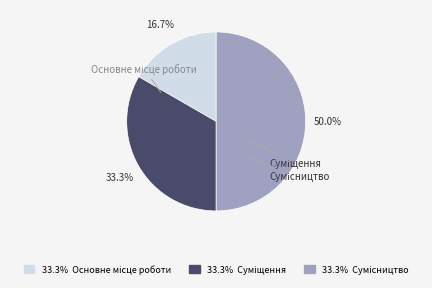

Count the number of slices in the pie.

3